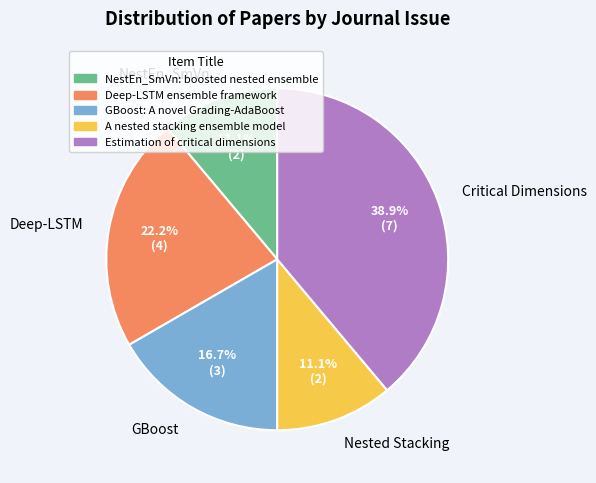

Which slice is the largest?

Critical Dimensions